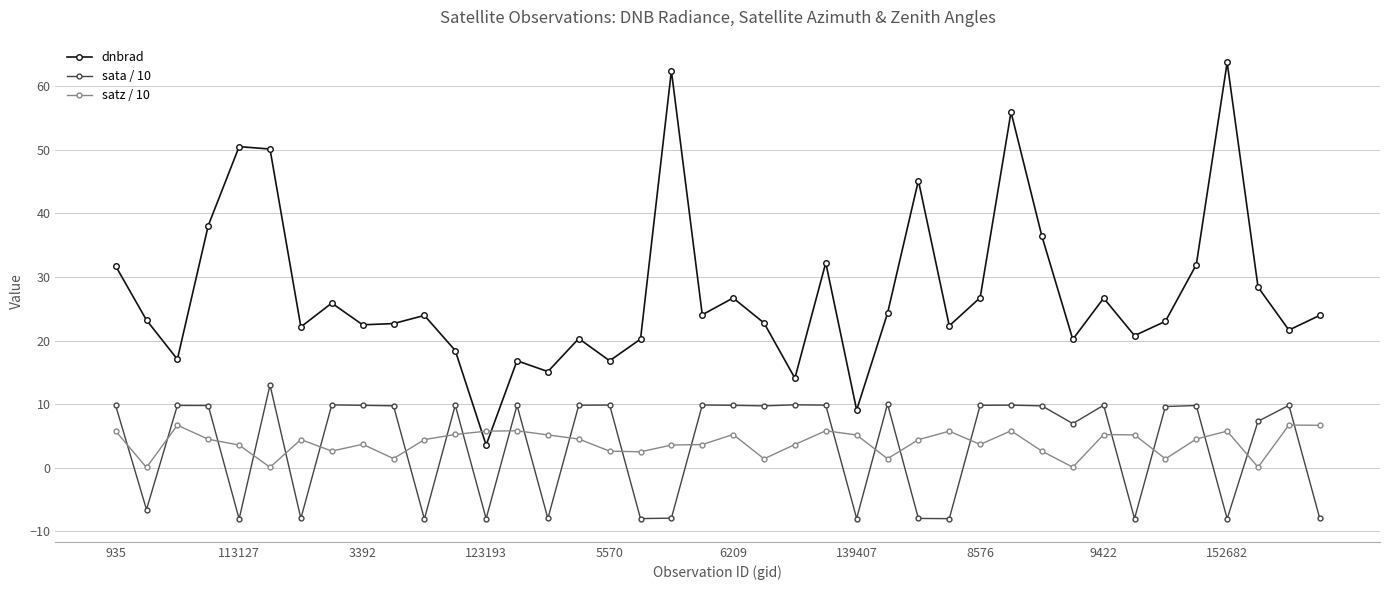

Which series has the largest range (max minus min)?

dnbrad